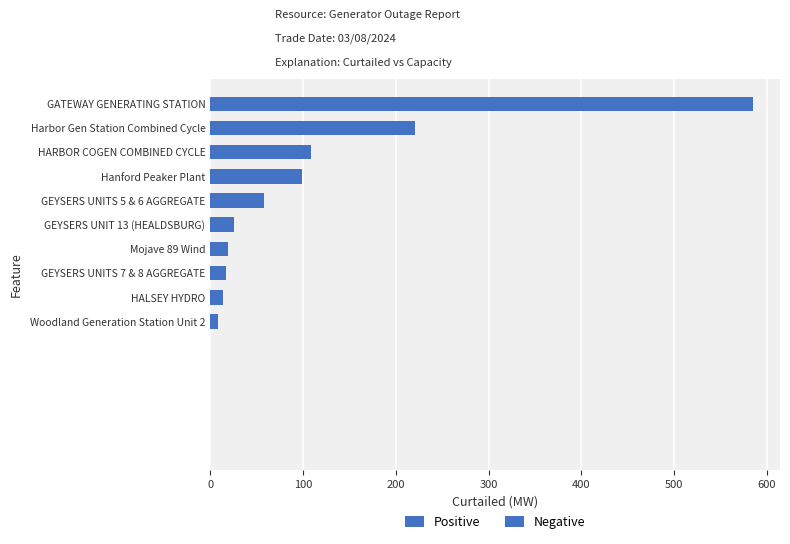

How many data points does each series have?

10